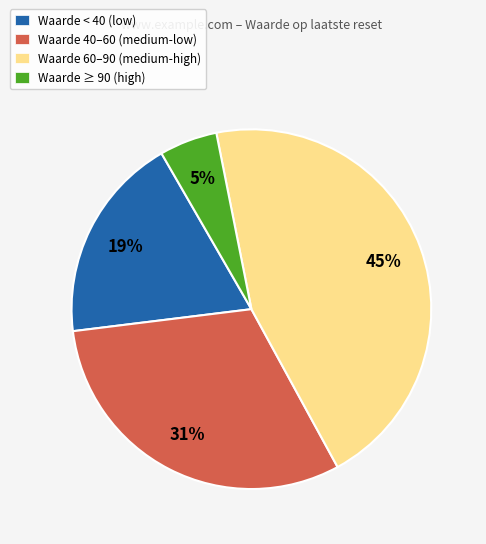

What percentage is the Waarde 40–60 (medium-low) slice, to the nearest percent?

31%